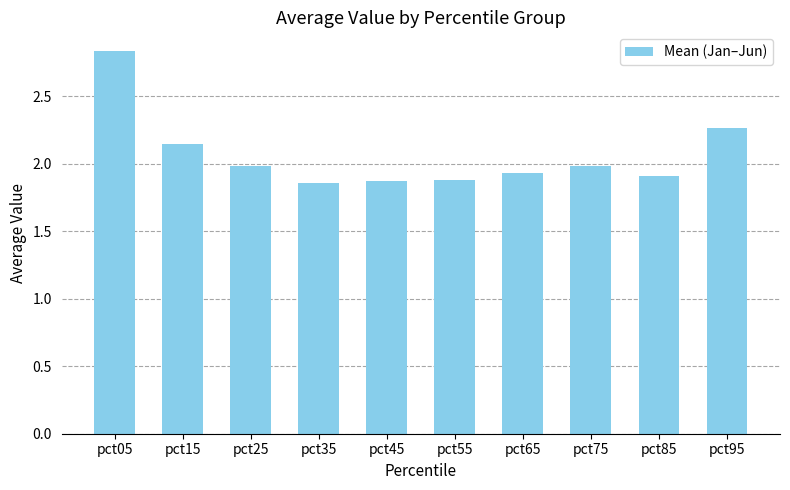

Which label corresponds to the largest value in the chart?

pct05